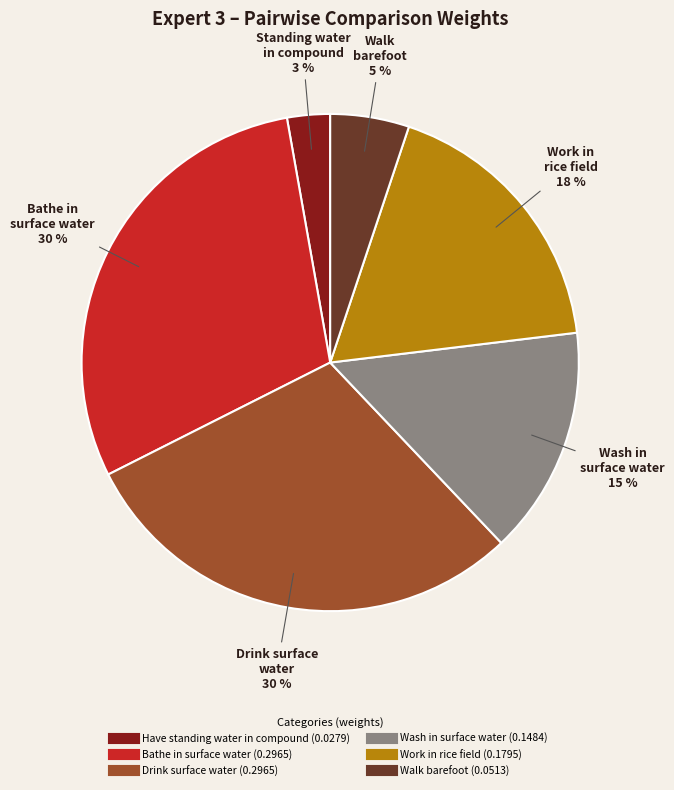

To the nearest percent, what is the difference between the Drink surface water and Wash in surface water slice percentages?

15%